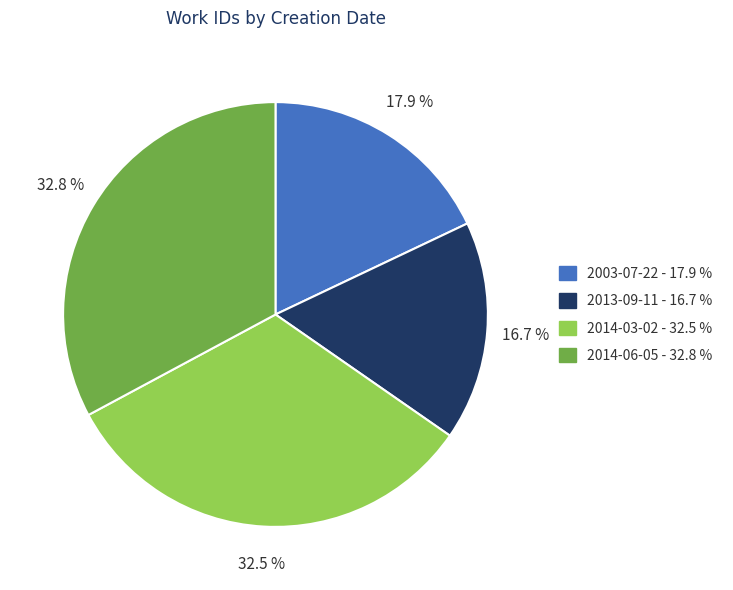

Count the number of slices in the pie.

4